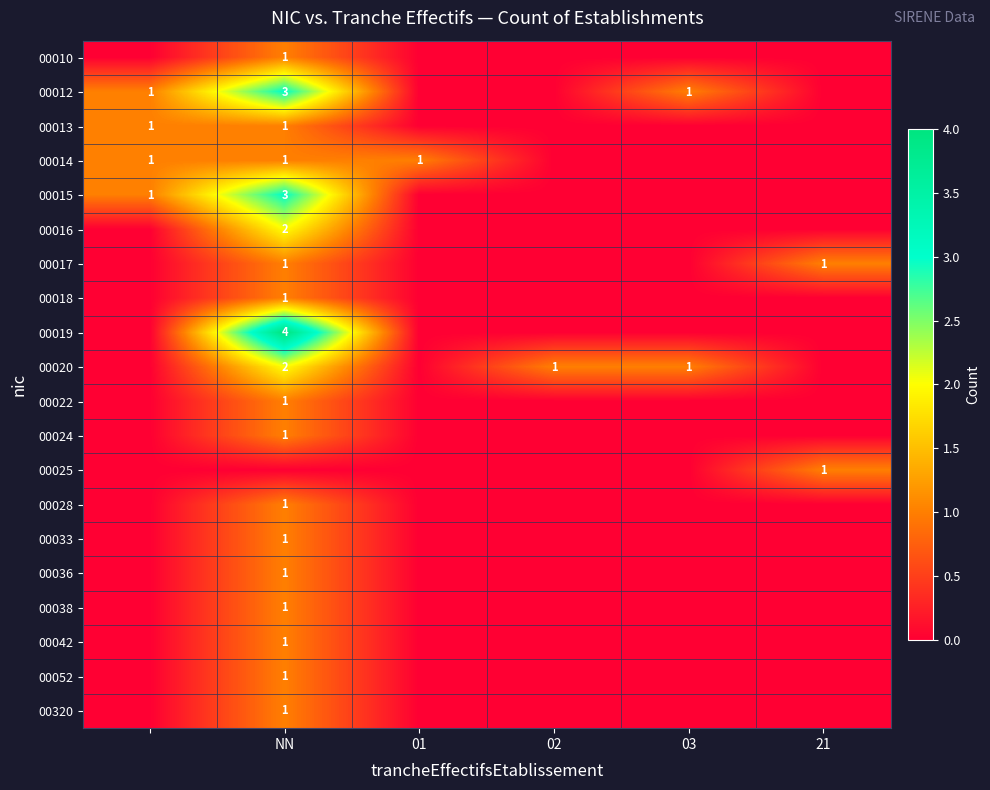

How many categories are shown in the chart?

6